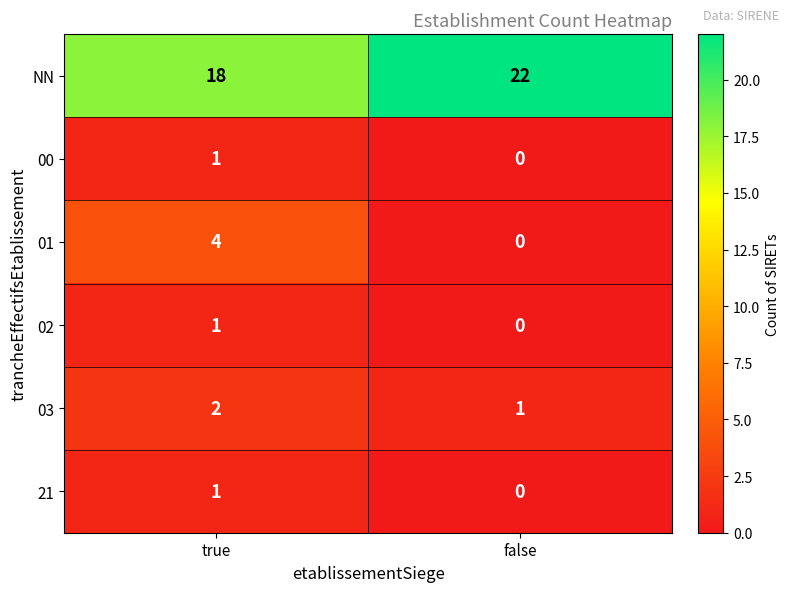

What is the greatest value displayed?

22